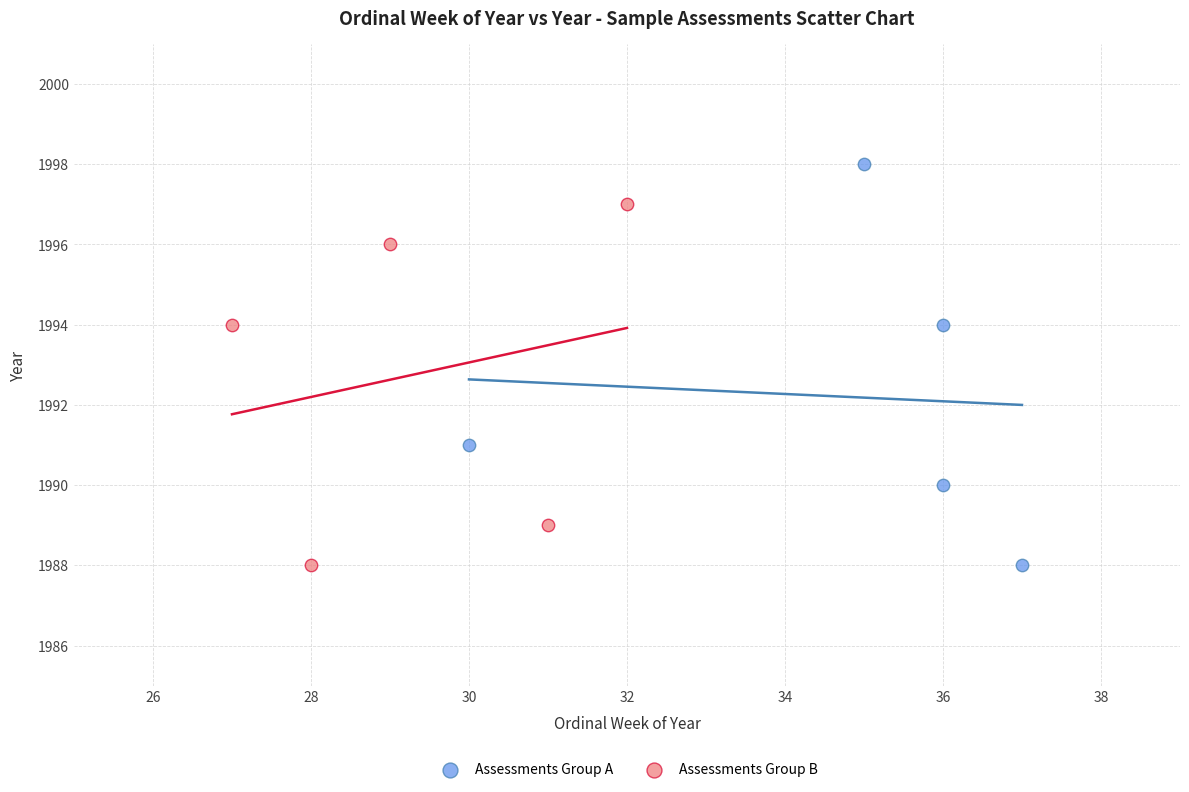

What are all the series names shown in the legend?

Assessments Group A, Assessments Group B